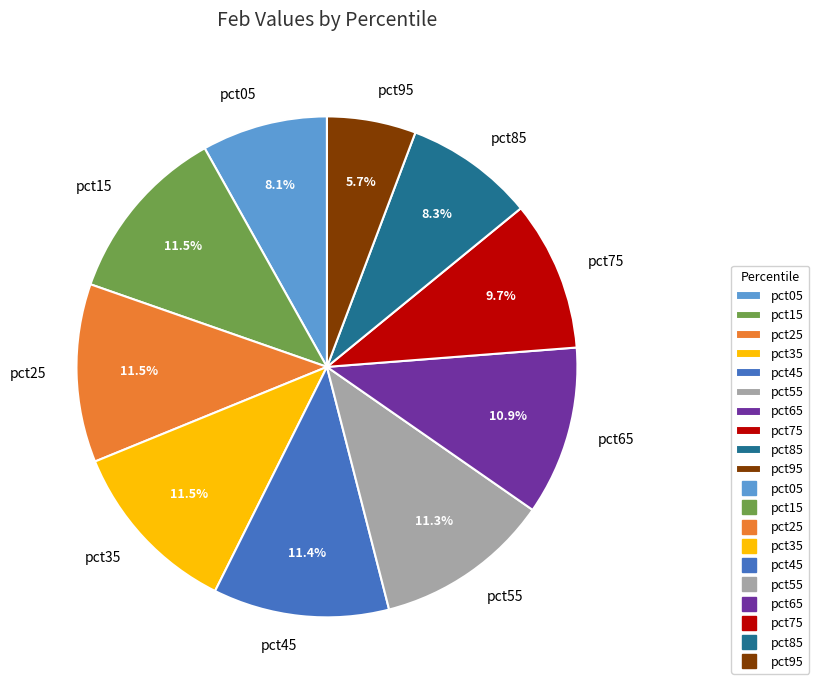

The pct55 slice represents 11% of the pie. True or false?

True